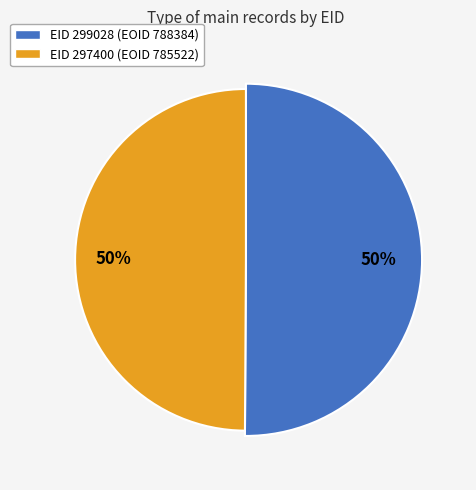

To the nearest percent, what is the average slice percentage?

50%